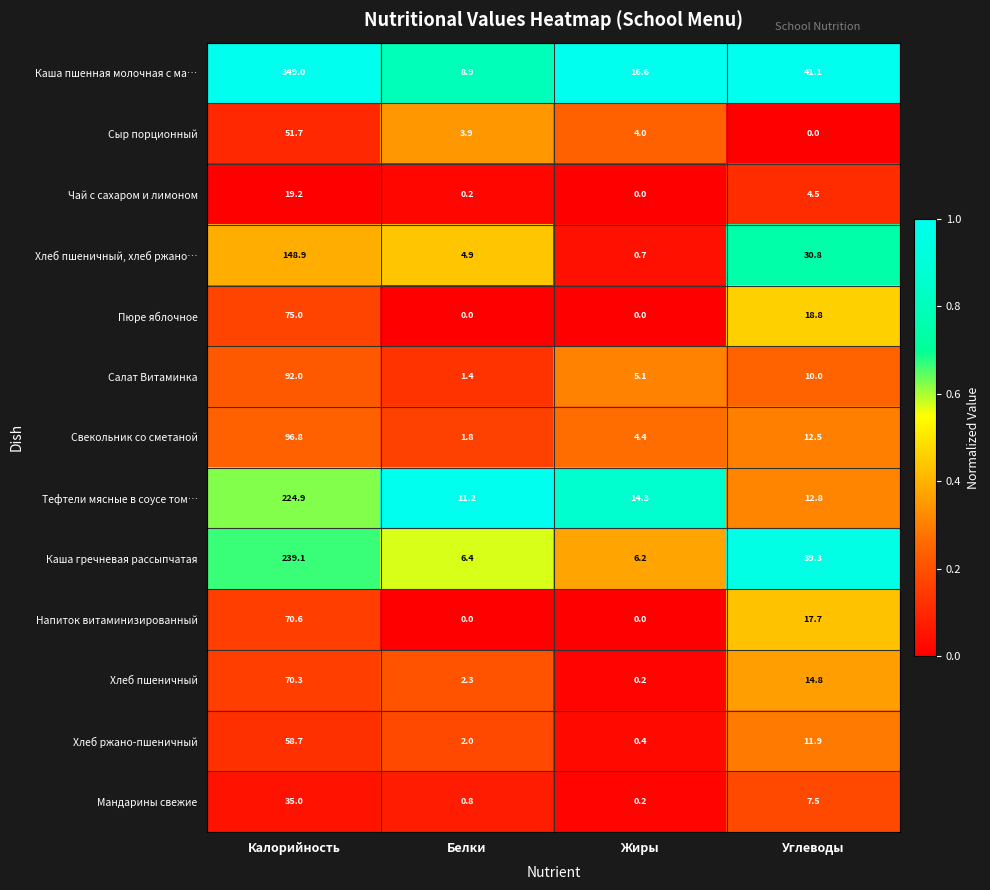

What is the average value of the Свекольник со сметаной series?

28.9